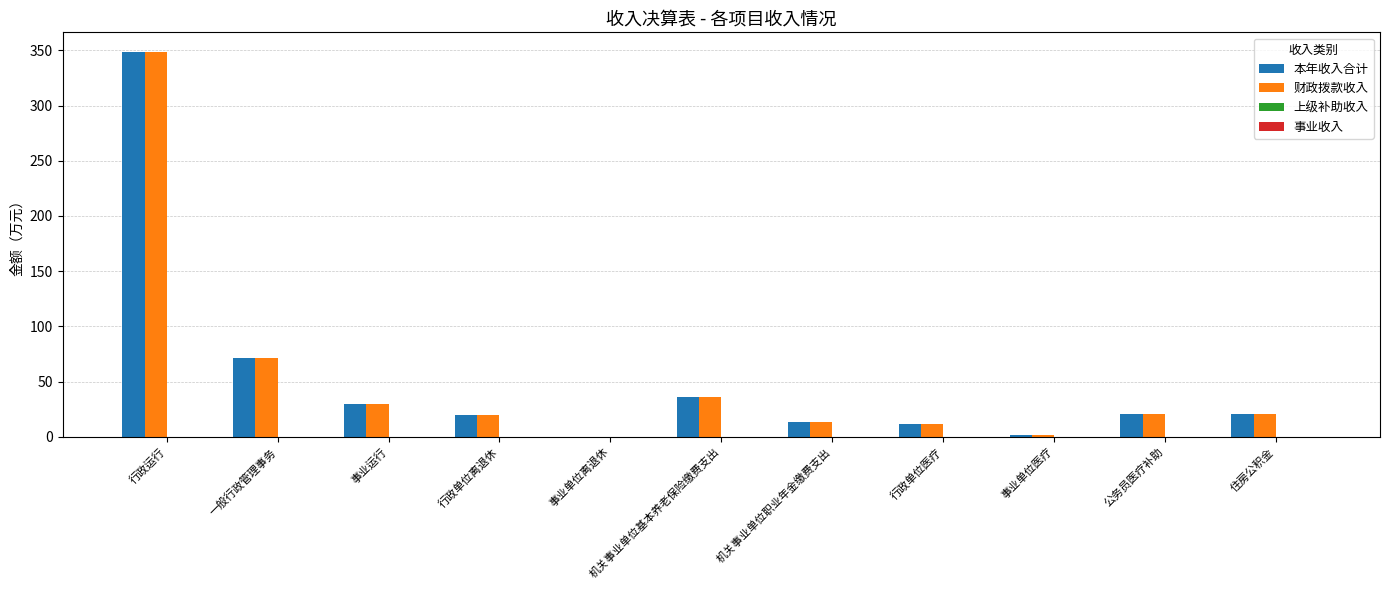

What is the sum of the 本年收入合计 values at 行政单位离退休 and 一般行政管理事务?

90.3